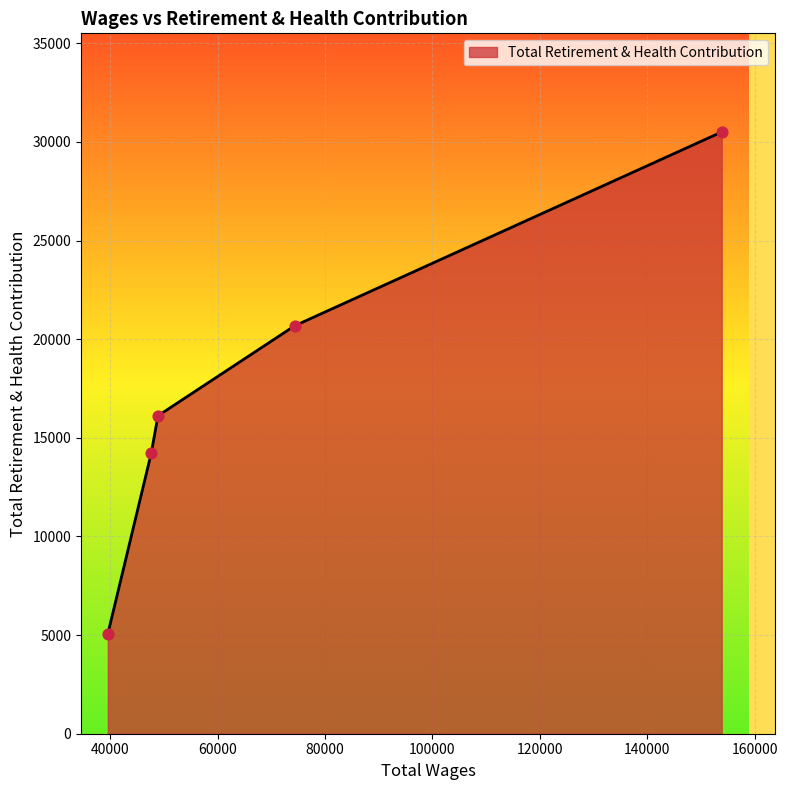

What is the sum of all values?

86586